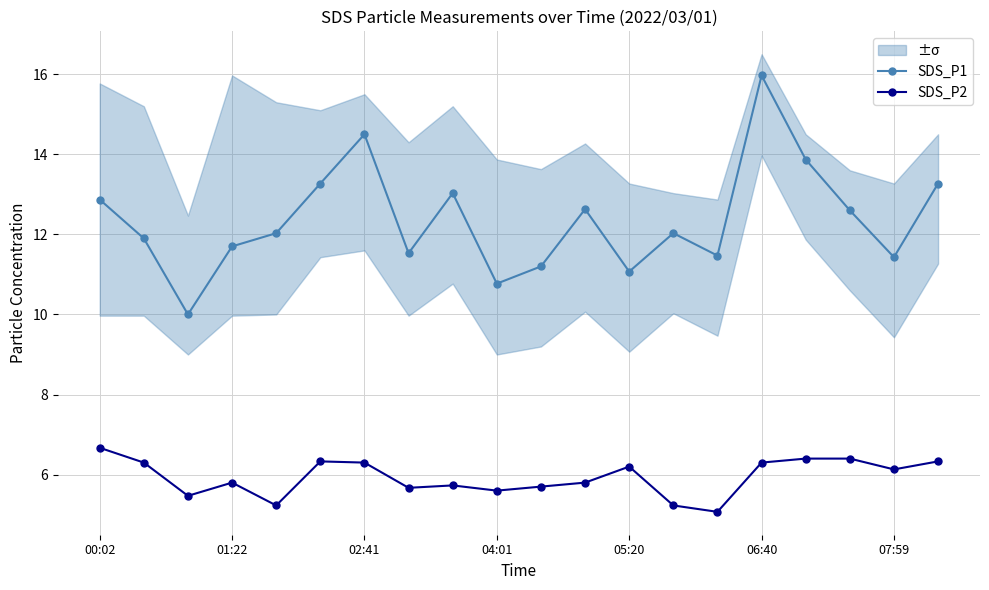

What is the approximate value of SDS_P1 at 13?

12.0